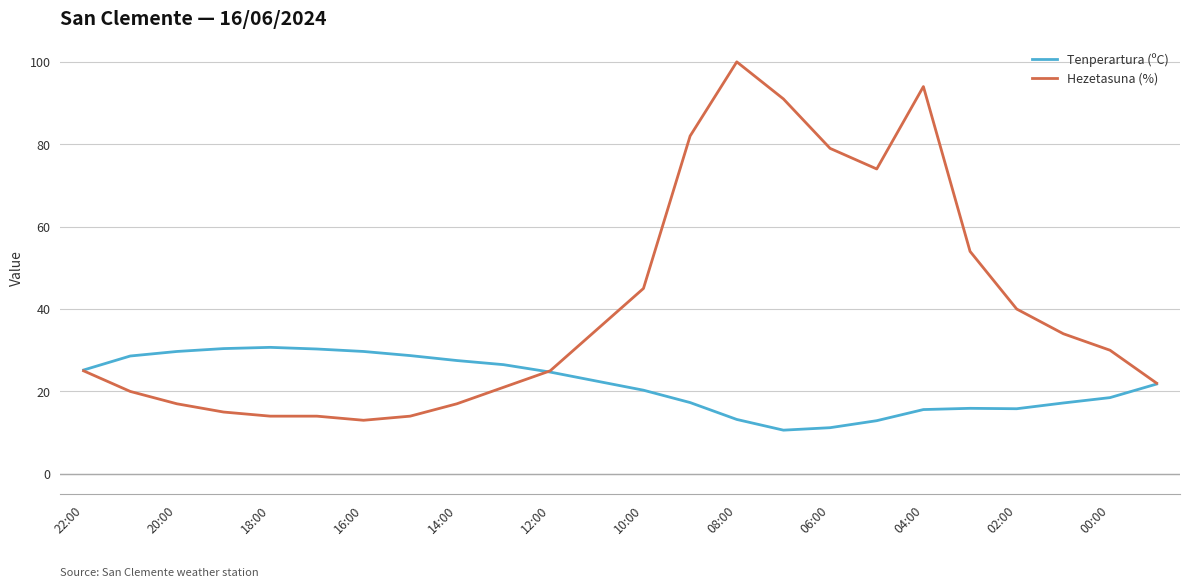

Which series has the largest total across all categories?

Hezetasuna (%)